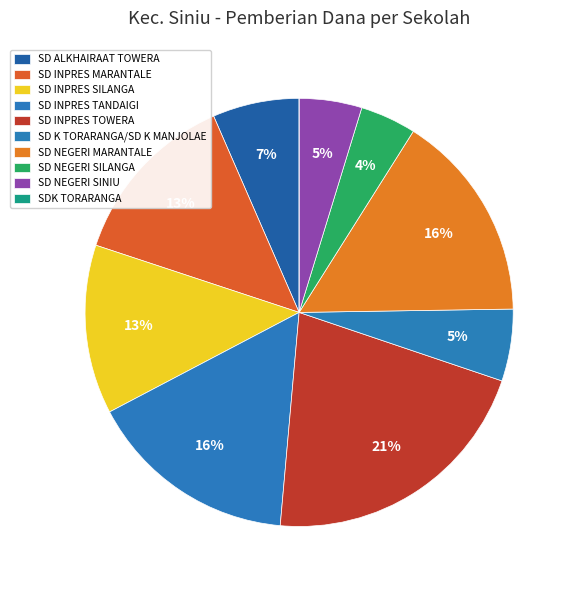

What is the largest slice in the pie chart?

SD INPRES TOWERA